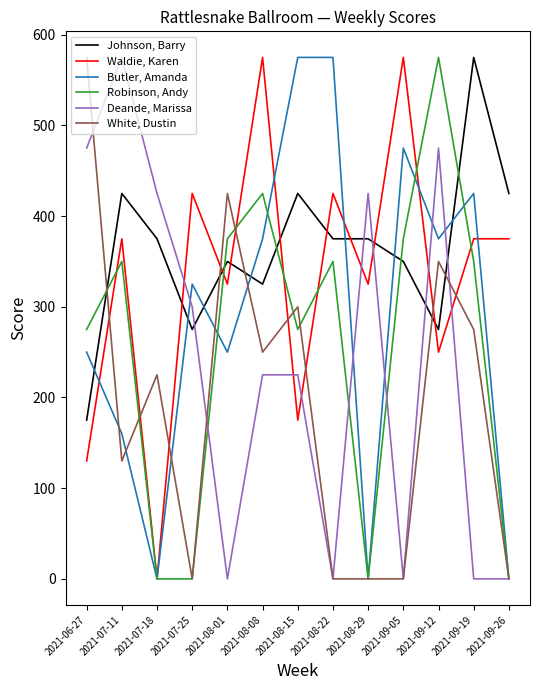

How many times do Johnson, Barry and Butler, Amanda cross each other?

7